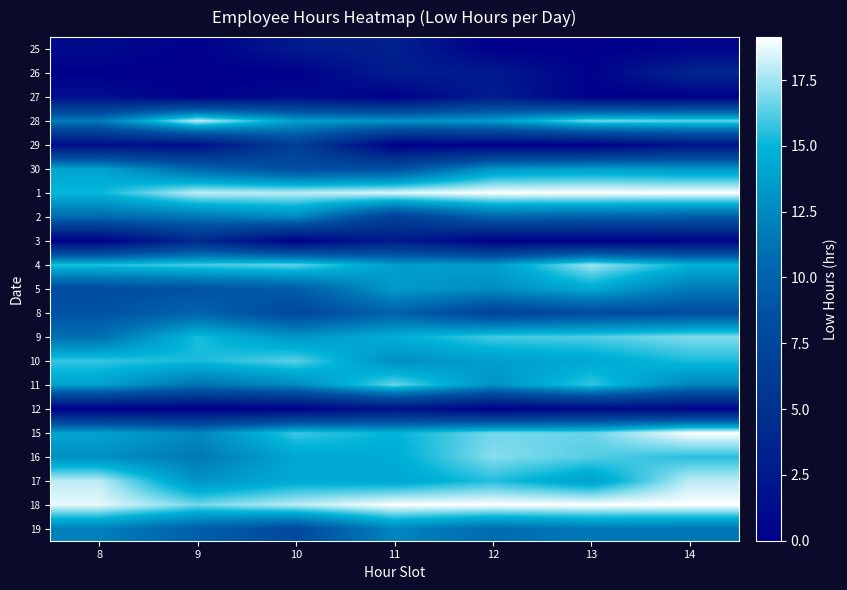

Reading left to right, what are all the values shown in this chart?

25: 8=1.1	9=0.0	10=2.6	11=3.3	12=0.0	13=0.0	14=0.4
26: 8=0.0	9=0.0	10=0.0	11=3.0	12=2.7	13=0.2	14=3.8
27: 8=1.6	9=0.0	10=1.2	11=0.0	12=2.9	13=0.0	14=0.0
28: 8=11.7	9=18.1	10=13.9	11=13.2	12=13.7	13=16.8	14=16.5
29: 8=1.3	9=1.4	10=6.7	11=0.0	12=0.0	13=0.0	14=1.9
30: 8=14.1	9=10.4	10=8.4	11=8.6	12=13.3	13=13.8	14=13.4
1: 8=15.0	9=18.0	10=18.0	11=18.6	12=19.1	13=19.1	14=19.1
2: 8=10.6	9=11.4	10=12.6	11=6.8	12=10.2	13=10.0	14=9.7
3: 8=0.0	9=4.2	10=0.0	11=2.7	12=0.0	13=0.0	14=0.5
4: 8=15.5	9=16.1	10=16.6	11=13.7	12=13.6	13=17.5	14=14.9
5: 8=8.2	9=8.8	10=9.6	11=13.5	12=12.8	13=14.4	14=11.7
8: 8=8.8	9=10.2	10=7.9	11=10.0	12=7.3	13=8.2	14=8.3
9: 8=11.0	9=15.3	10=13.2	11=14.7	12=16.0	13=16.2	14=17.0
10: 8=15.8	9=15.3	10=16.4	11=12.9	12=13.7	13=14.3	14=15.3
11: 8=13.9	9=11.2	10=12.6	11=16.6	12=13.1	13=15.8	14=12.2
12: 8=0.0	9=0.0	10=0.0	11=1.8	12=0.0	13=1.0	14=0.5
15: 8=14.0	9=12.4	10=15.9	11=14.9	12=16.8	13=16.6	14=19.1
16: 8=12.9	9=11.6	10=14.2	11=14.5	12=17.1	13=16.2	14=15.5
17: 8=18.0	9=13.1	10=14.4	11=14.2	12=15.5	13=13.8	14=18.0
18: 8=18.7	9=16.8	10=17.9	11=19.1	12=19.1	13=19.1	14=19.1
19: 8=12.0	9=9.8	10=8.0	11=12.3	12=10.7	13=11.5	14=11.4